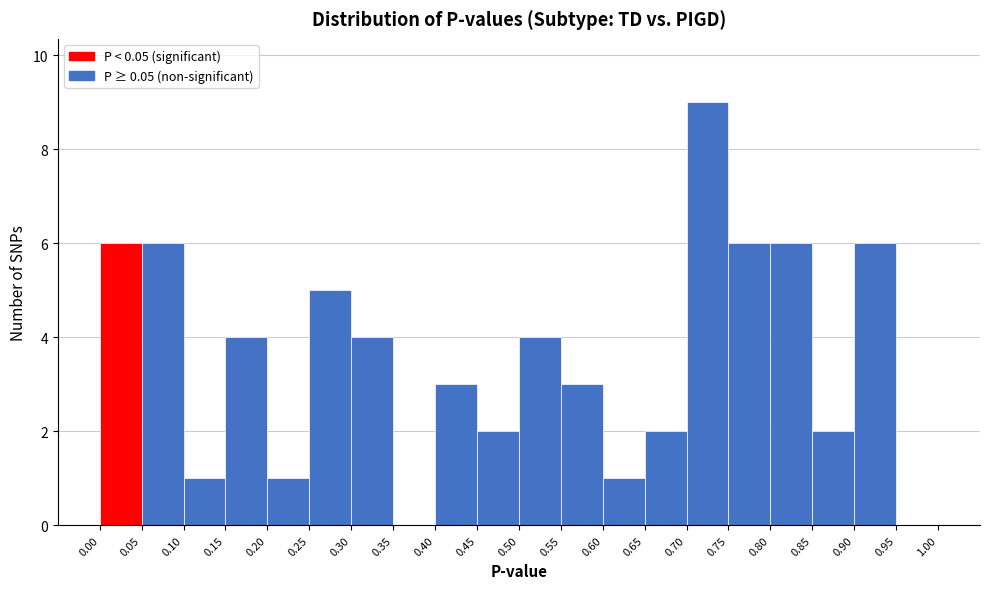

Over which range of the x-axis is the bar tallest?

0.70 to 0.75